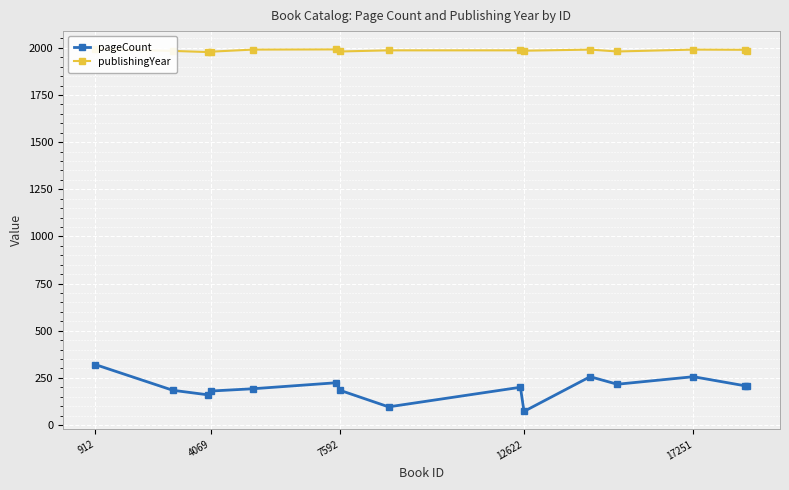

Reading left to right, extract all data points from this chart.

pageCount: 320	184	160	180	192	224	184	96	200	72	256	216	256	208	208
publishingYear: 1993	1984	1978	1980	1991	1992	1981	1987	1987	1985	1991	1981	1991	1990	1984